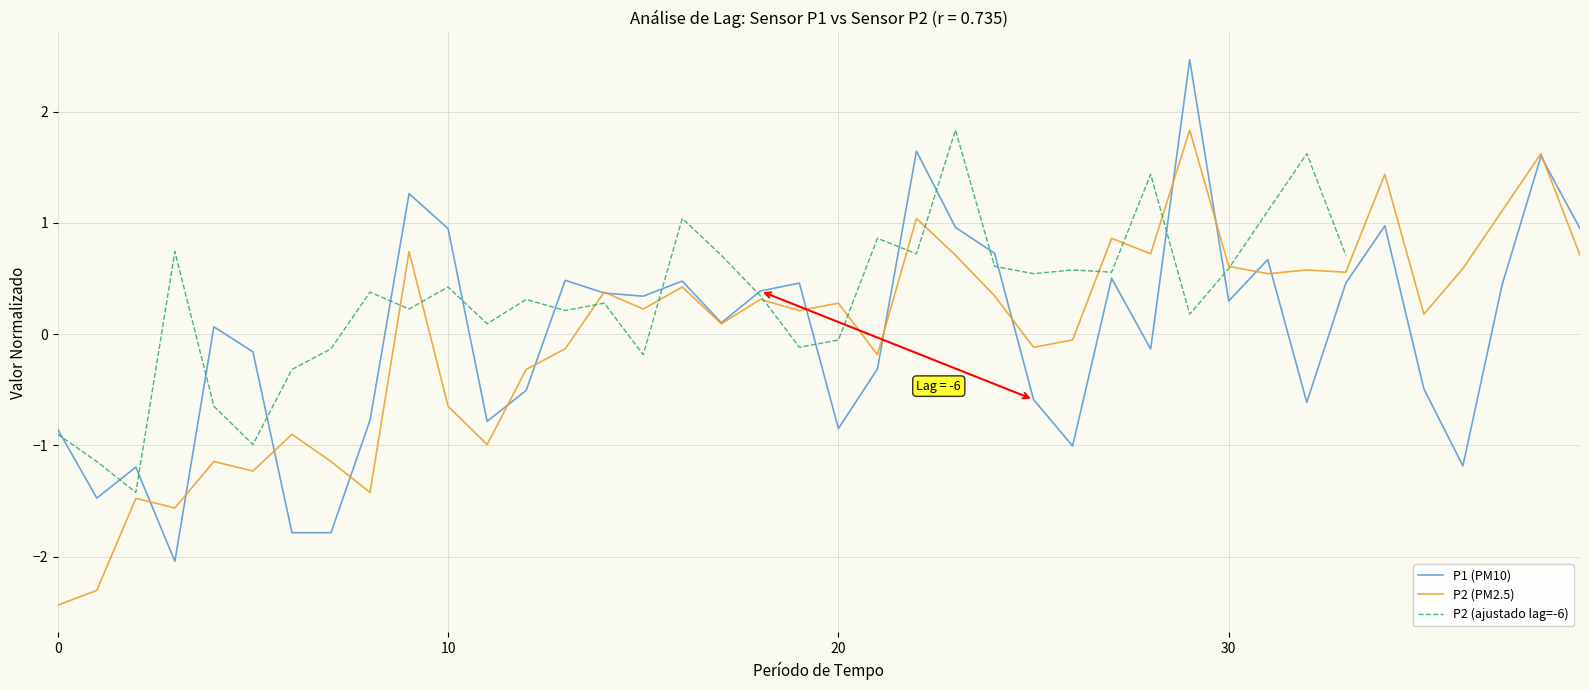

Which has a higher value, 8 or 9?

9